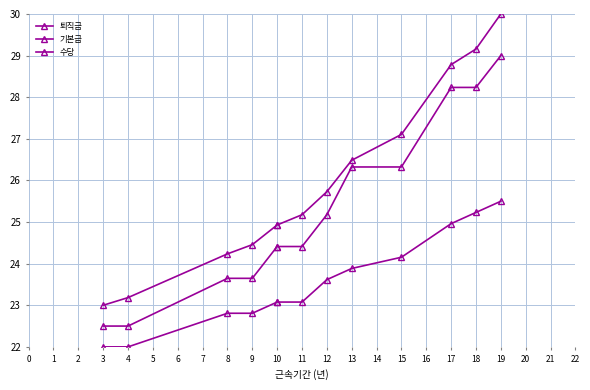

How many data points in 수당 are less than 23?

4